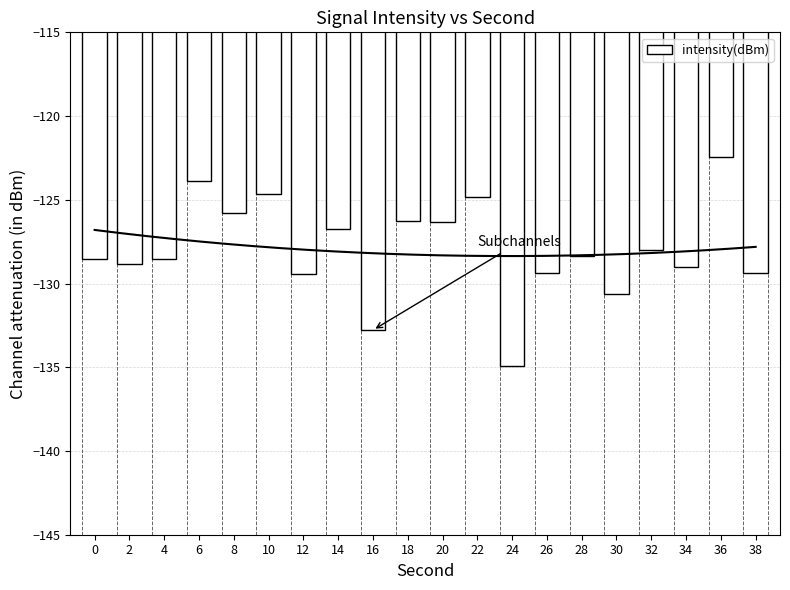

What is the sum of all values?

-2558.6